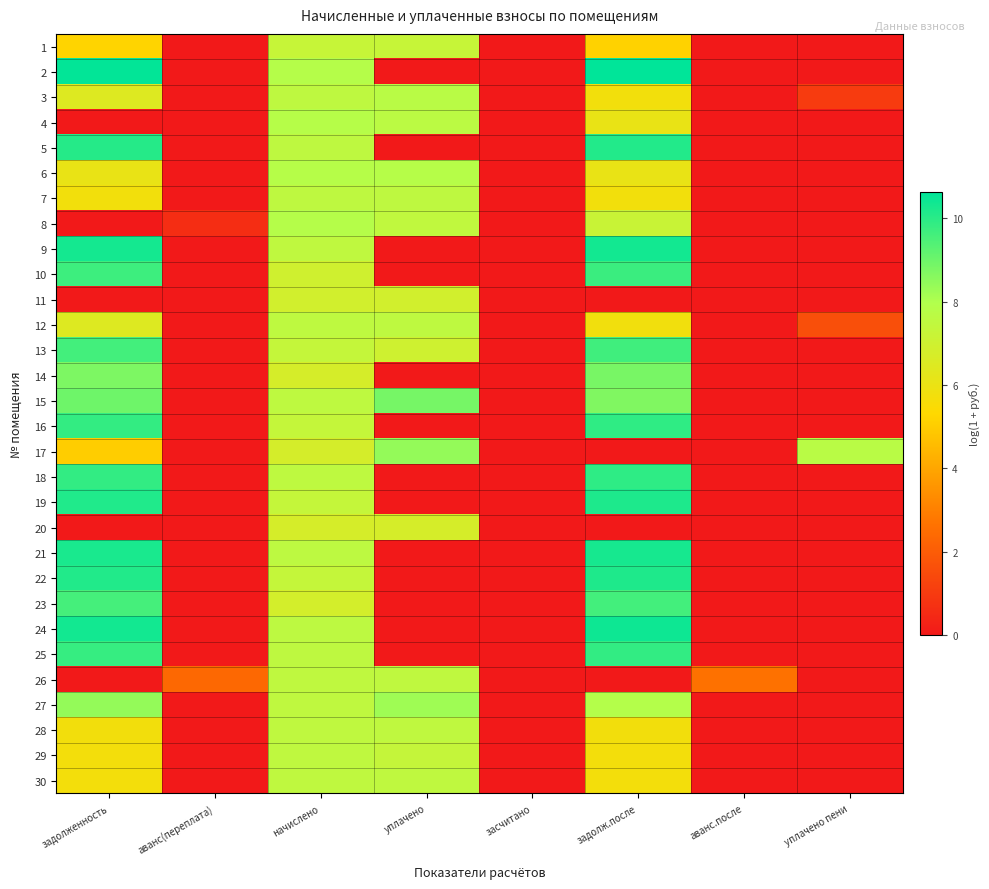

What is the spread (max minus min) of values at начислено?

1.1